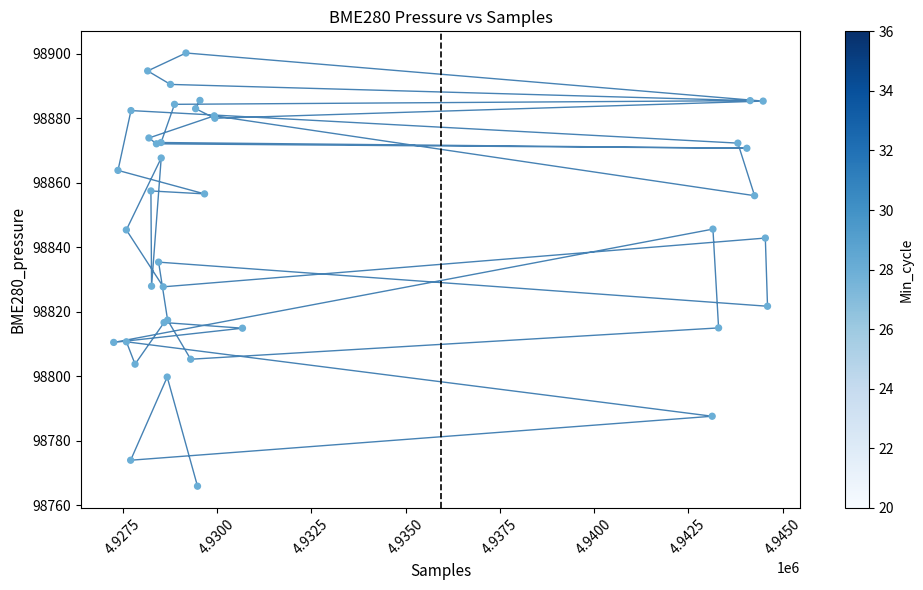

What Y value in the scatter plot is closest to 98833?

98835.4